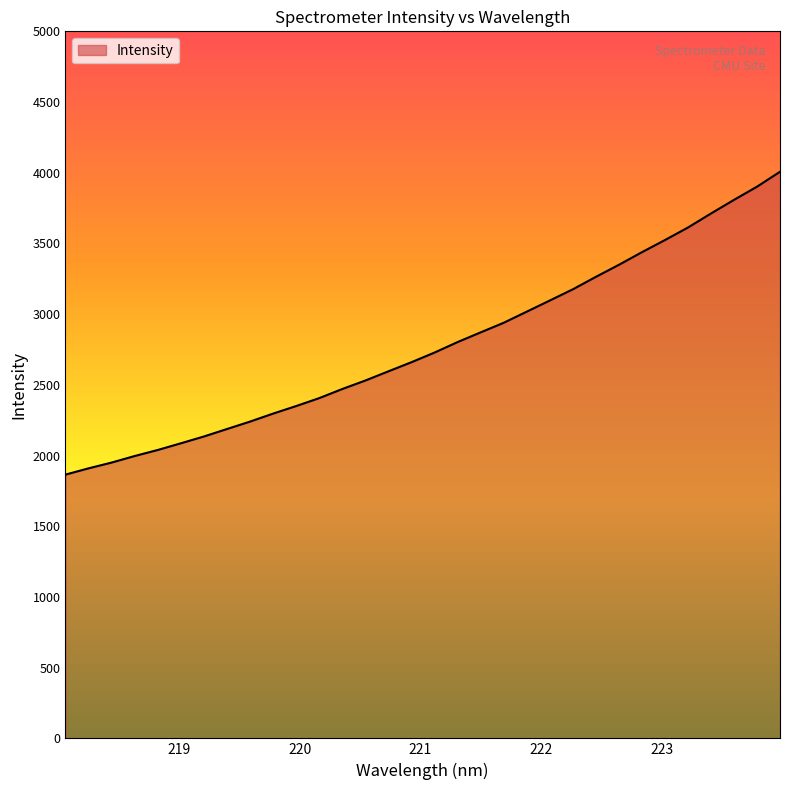

What is the smallest value displayed?

1865.1